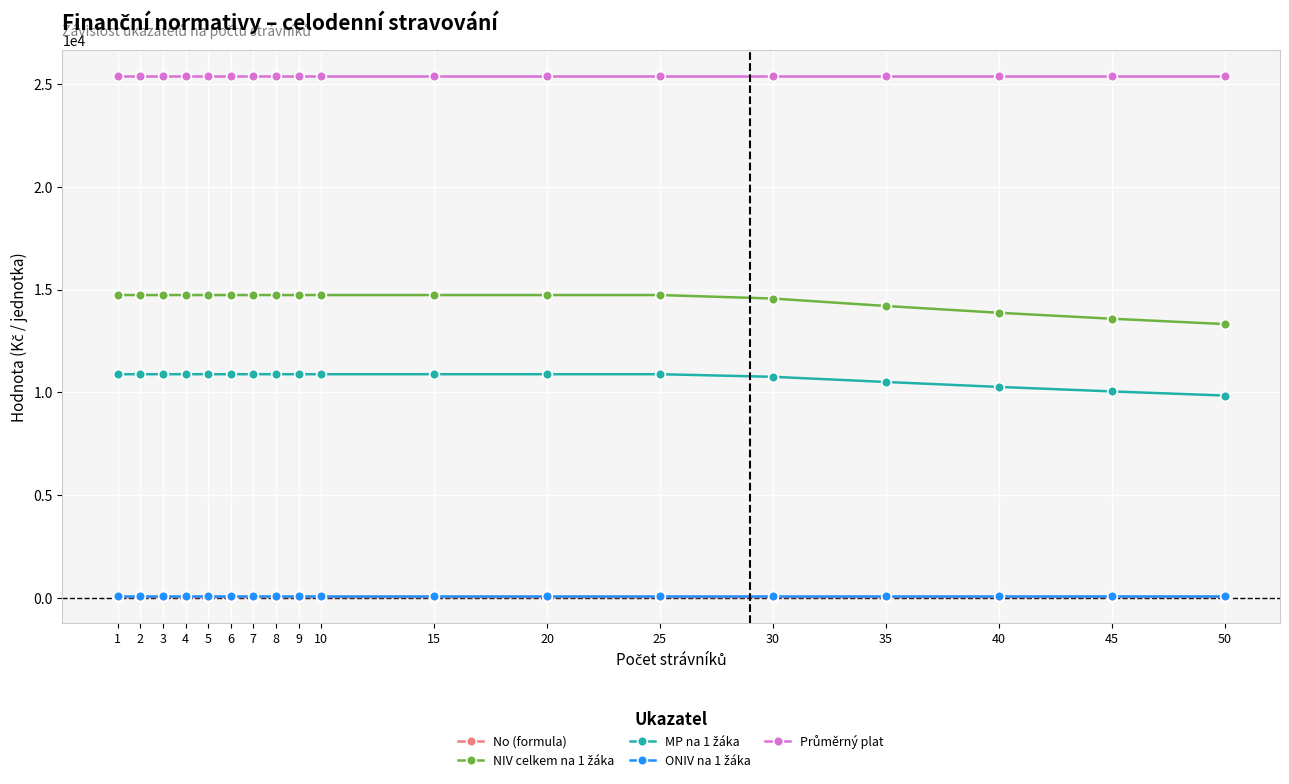

What is the maximum value shown in the chart?

25400.0